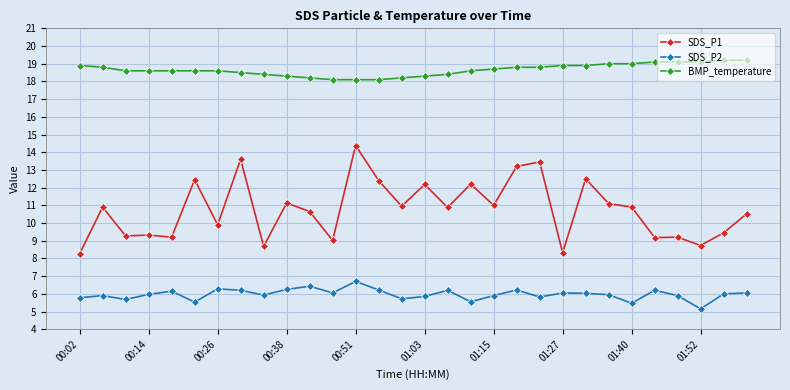

True or false: SDS_P1 has more than 2 interior local peaks.

True